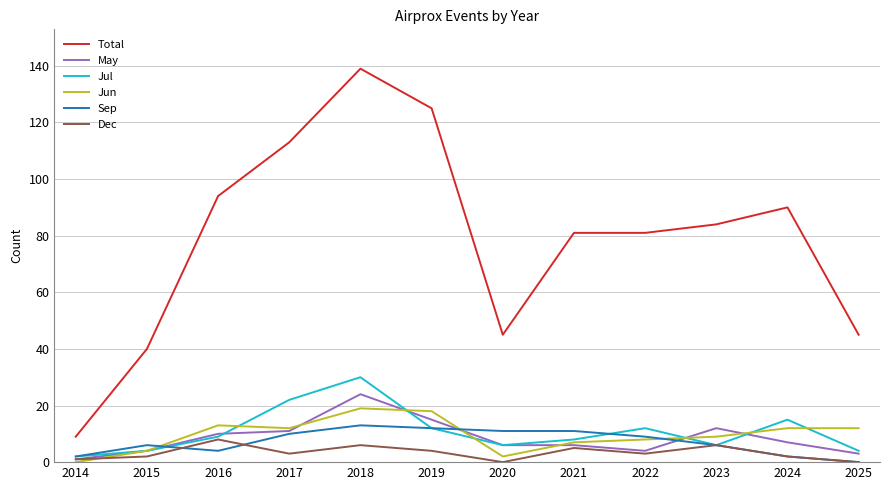

Where is the first local minimum for Jul?

2020